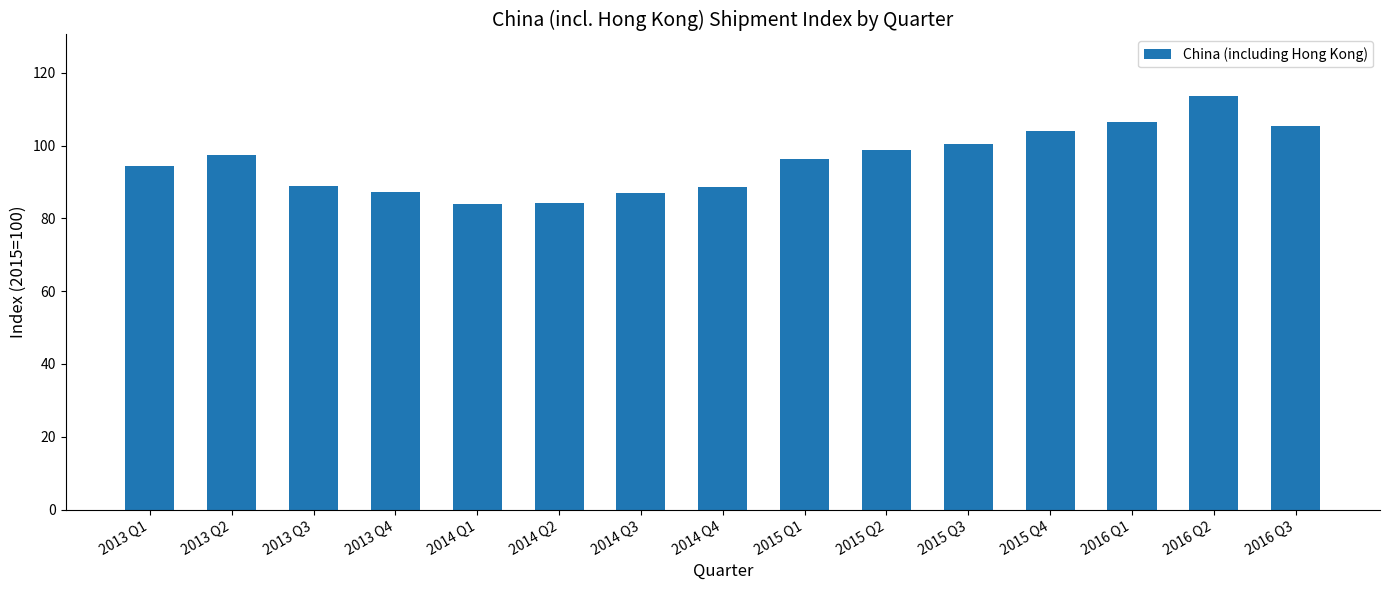

How many bars are there in total?

15